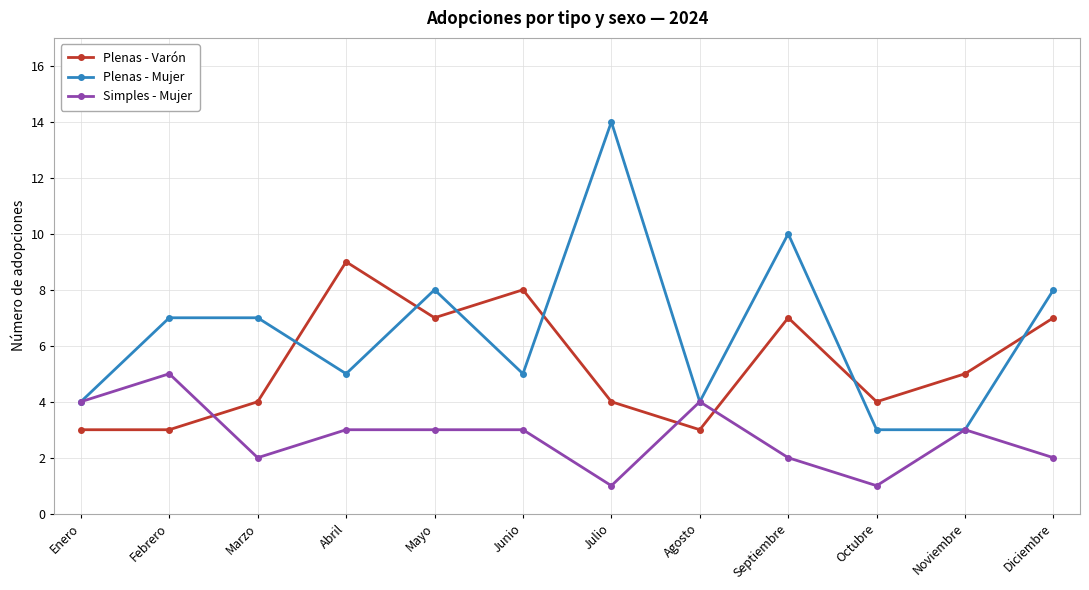

True or false: Plenas - Varón and Simples - Mujer cross at least once.

True